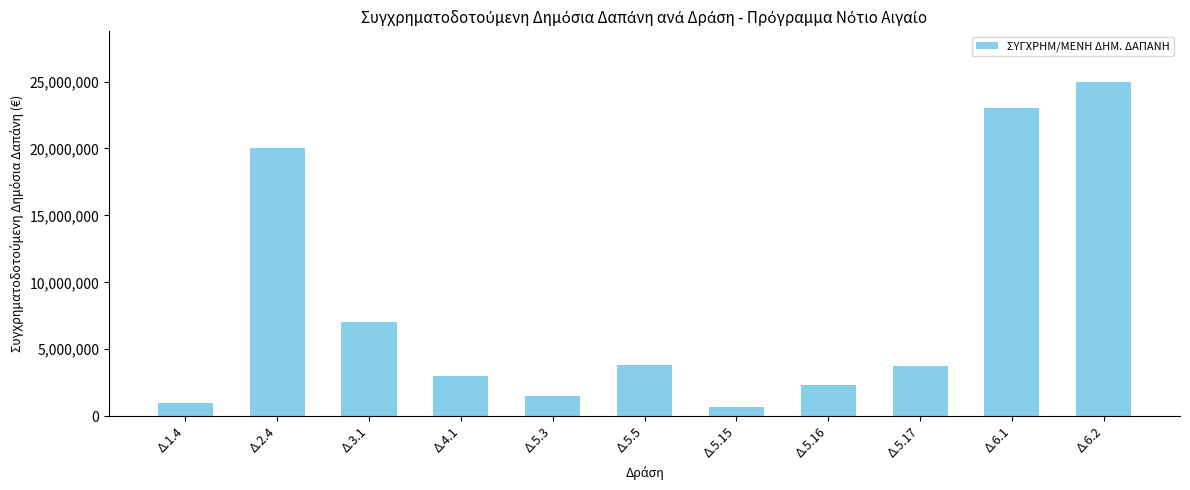

What is the label of the 8th bar from the right?

Δ.4.1